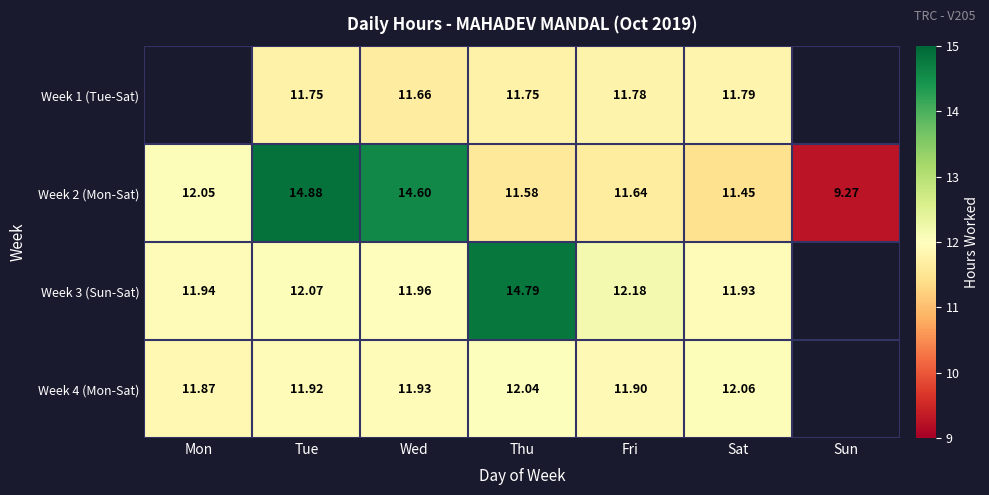

At which label does Week 2 (Mon-Sat) reach its minimum?

Sun